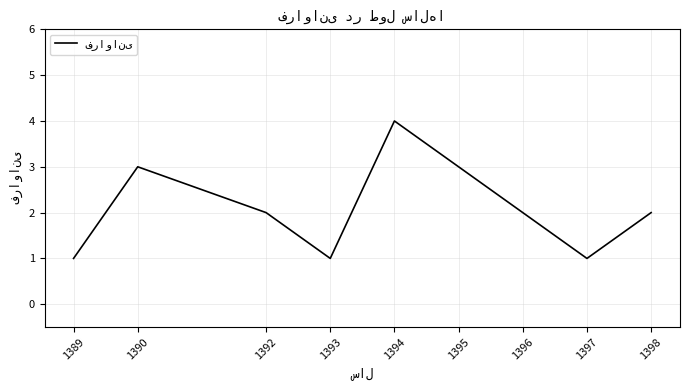

Approximately how many times larger is the value at 1389 compared to 1398?

0.5